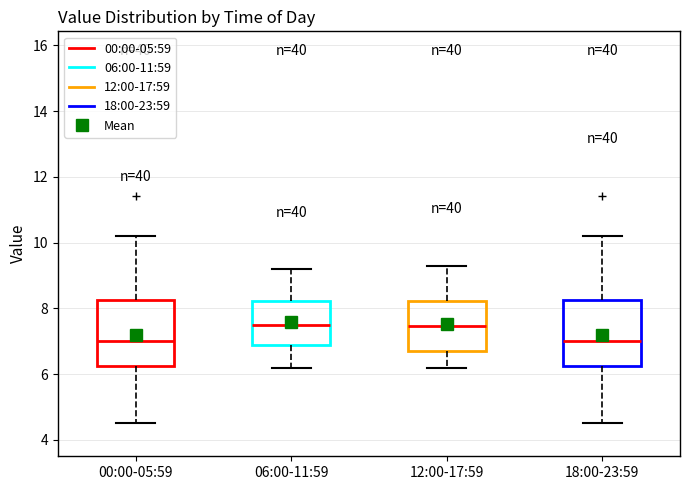

Reading left to right, transcribe this box plot: for each box, give where its median line is, the range the box spans, and where its two whiskers end, as read against the y-axis. The values are not printed on the chart, so give them approximately, as read against the axis.

00:00-05:59: median 7.0, box 6.2 to 8.2, whiskers 4.6 to 10.2
06:00-11:59: median 7.6, box 7.0 to 8.2, whiskers 6.2 to 9.2
12:00-17:59: median 7.4, box 6.8 to 8.2, whiskers 6.2 to 9.4
18:00-23:59: median 7.0, box 6.2 to 8.2, whiskers 4.6 to 10.2